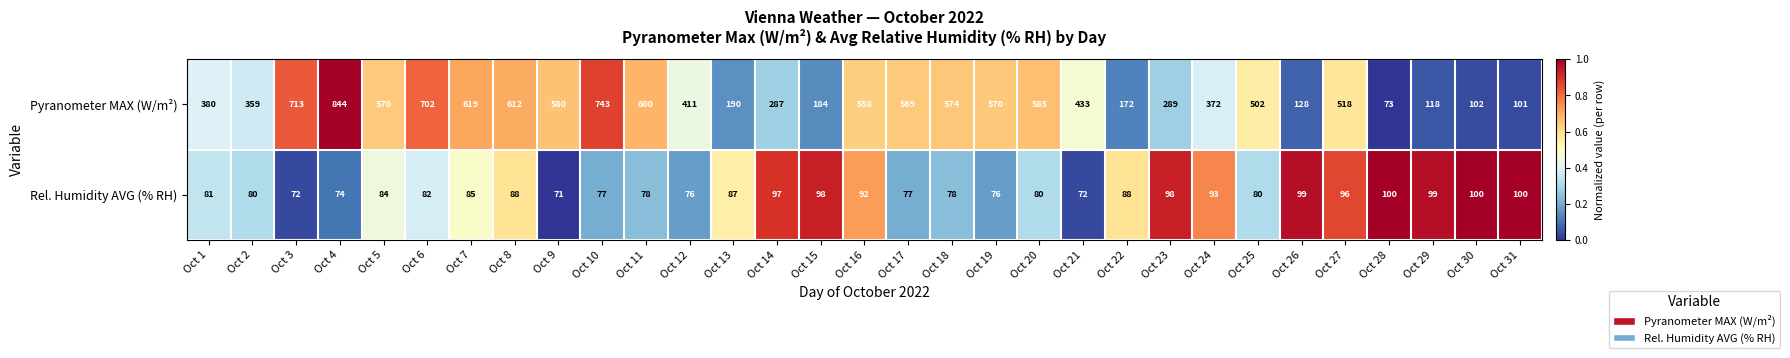

Read the Rel. Humidity AVG (% RH) value at Oct 30, to the nearest 5.

100